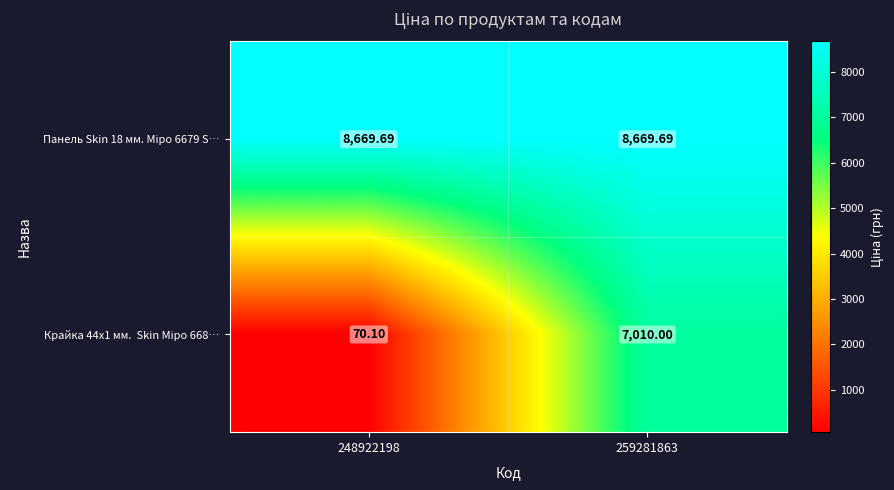

How many data points does each series have?

2